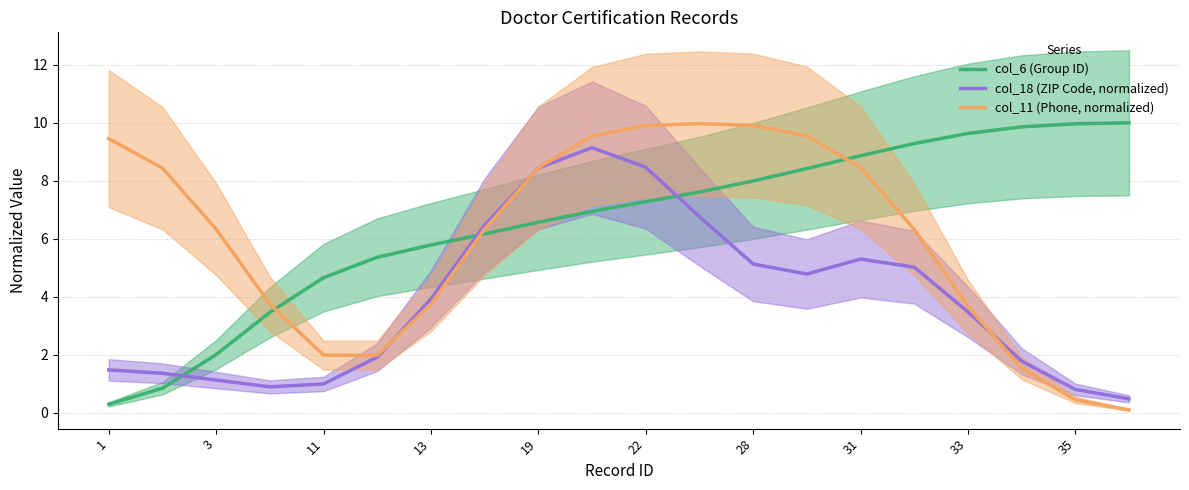

At how many categories does at least one series exceed 1?

20